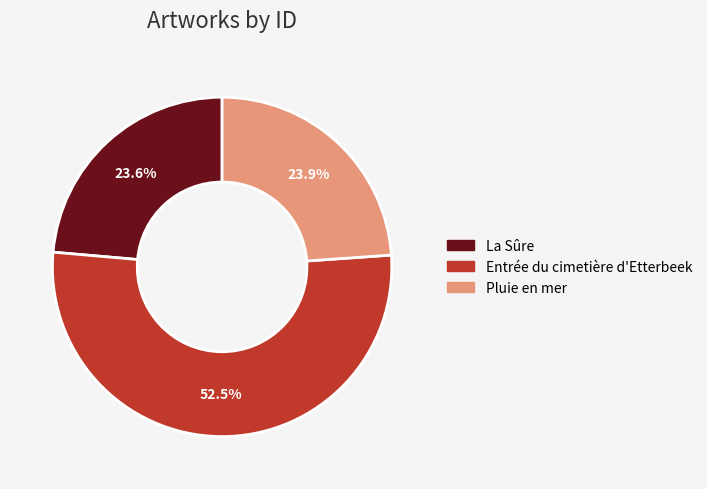

Does La Sûre account for over 50% of the chart?

No